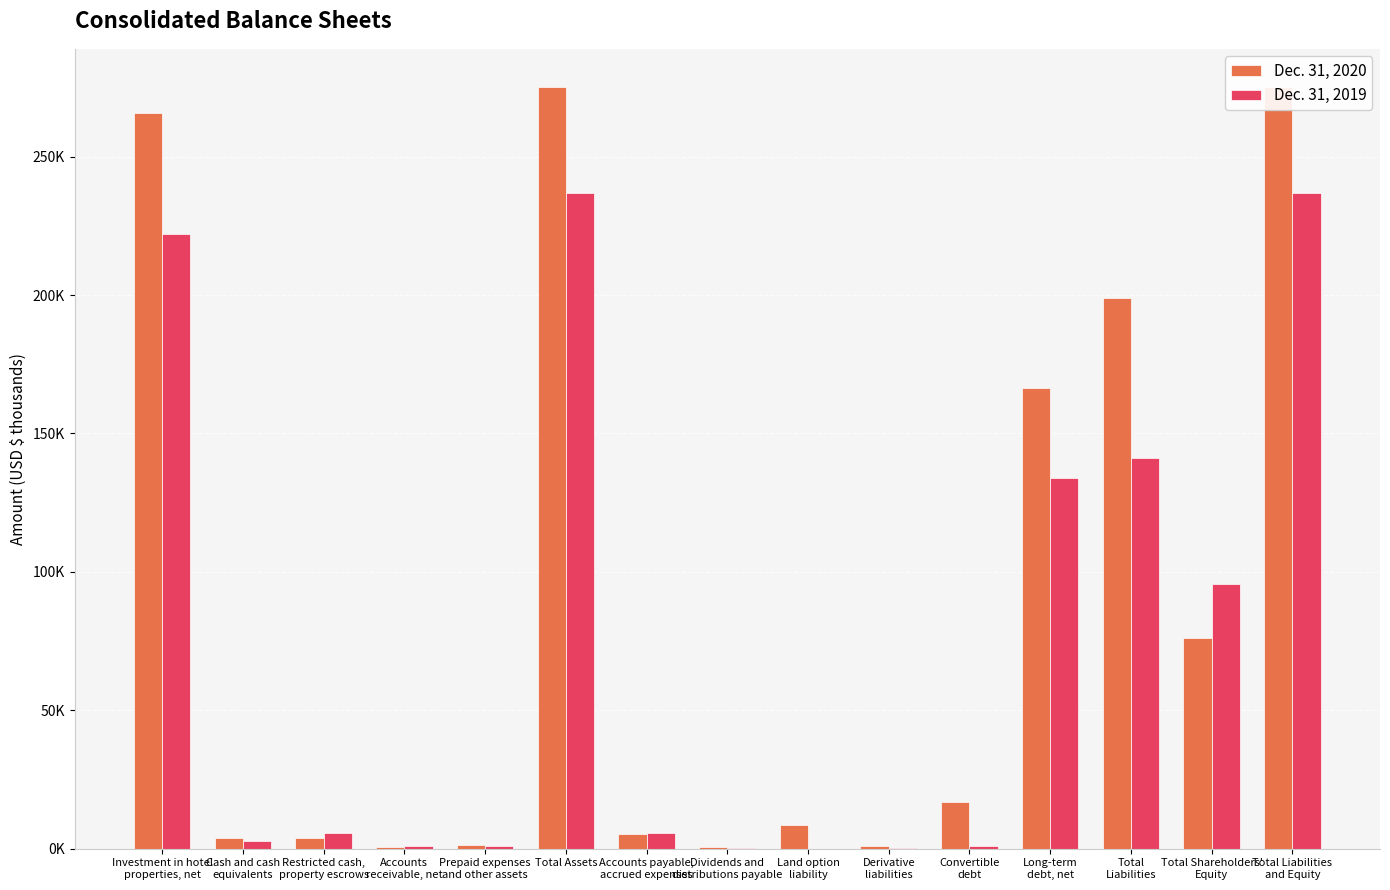

What is the value of the Dec. 31, 2019 bar at the 4th from the left?

1099